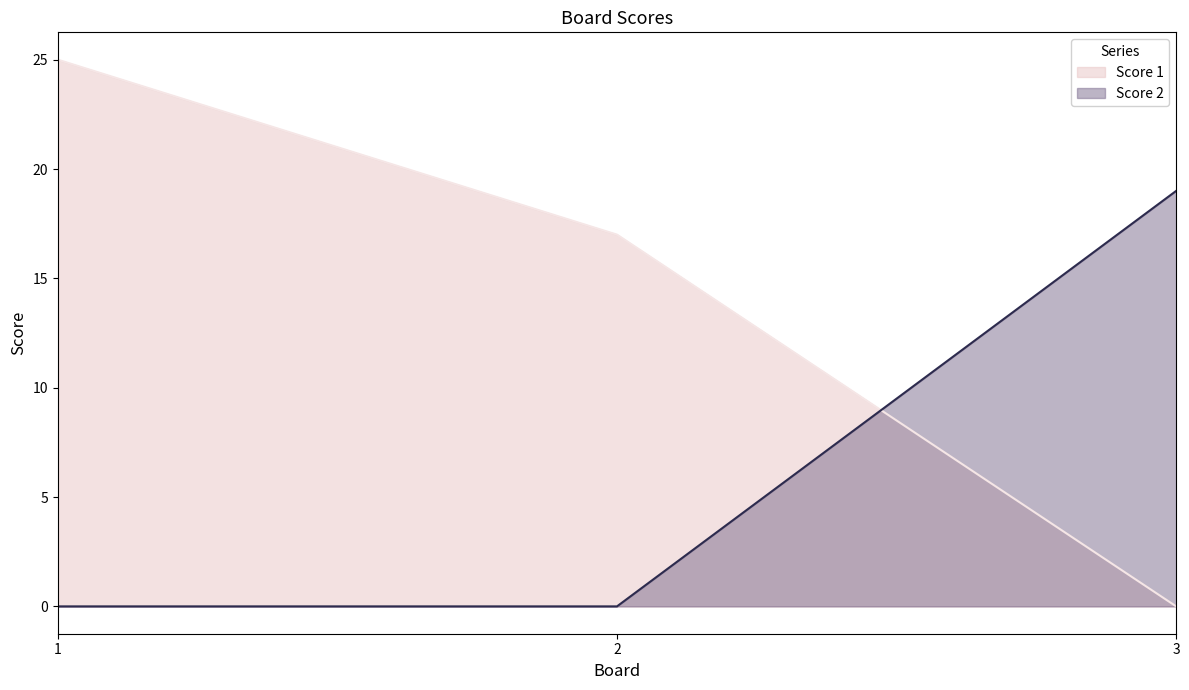

What is the average value of the Score 2 series?

6